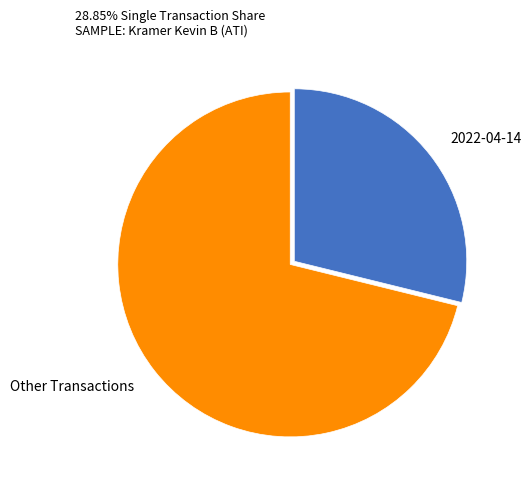

How many slices are in this pie chart?

2